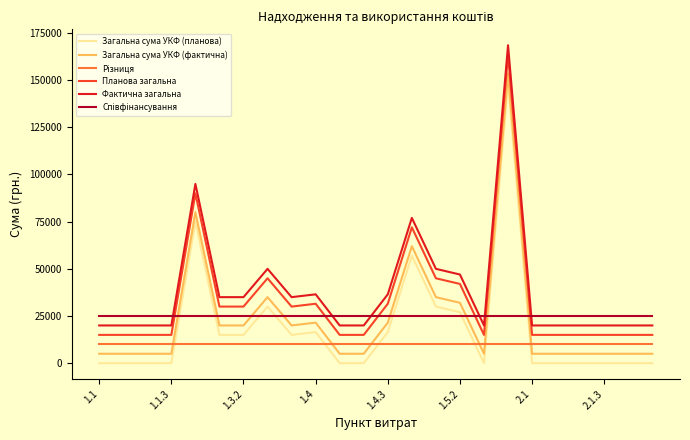

What is the lowest value of the Планова загальна series?

15000